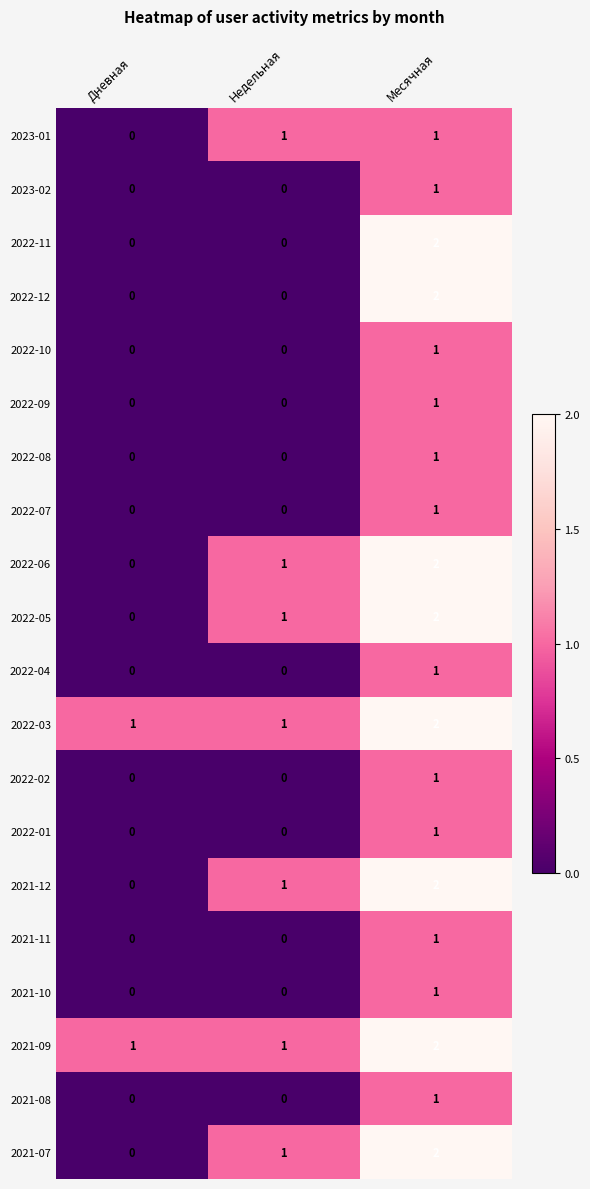

The 2022-11 series shows 3 at Месячная. True or false?

False